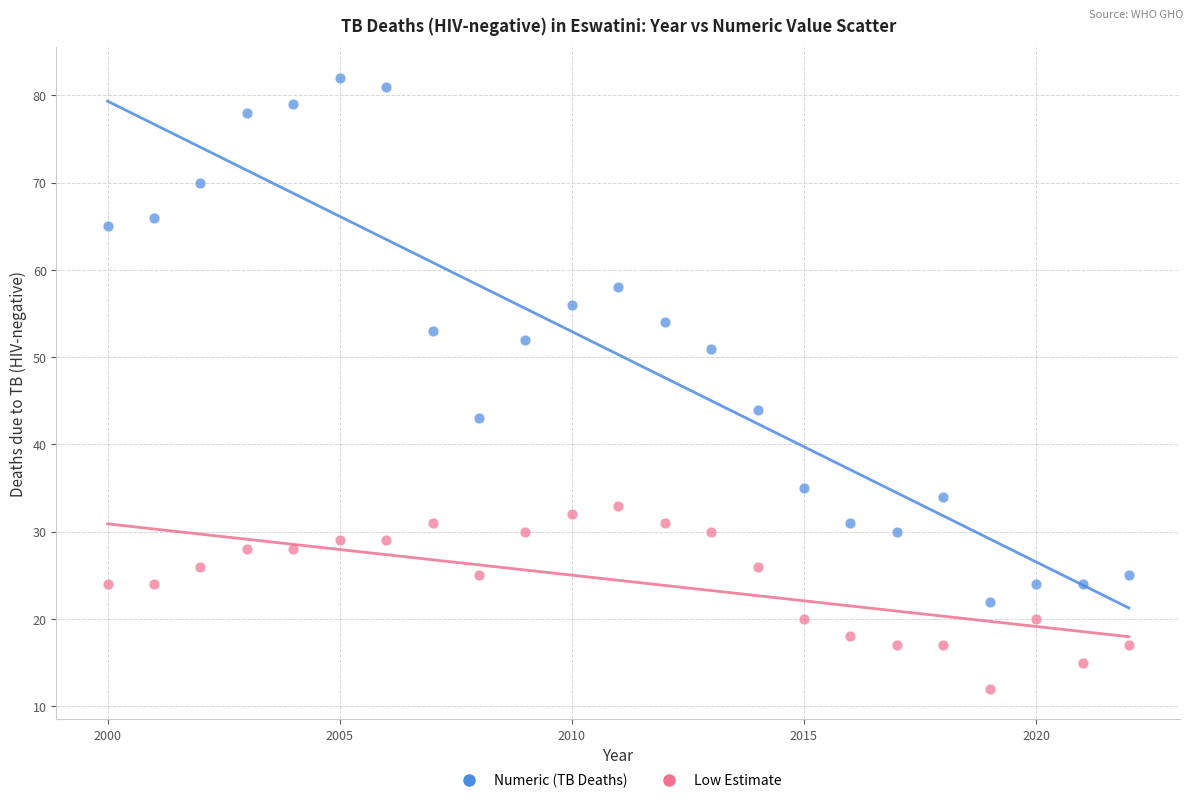

Which series contains the lowest Y value?

Low Estimate